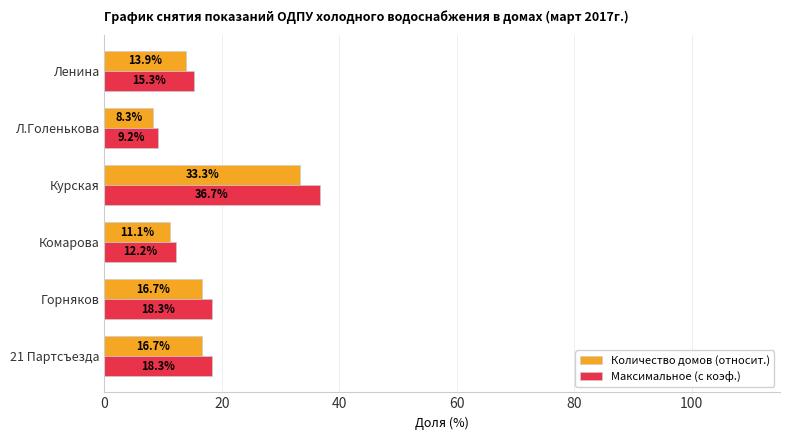

Between Горняков and Л.Голенькова, which series saw the biggest shift?

Максимальное (с коэф.)